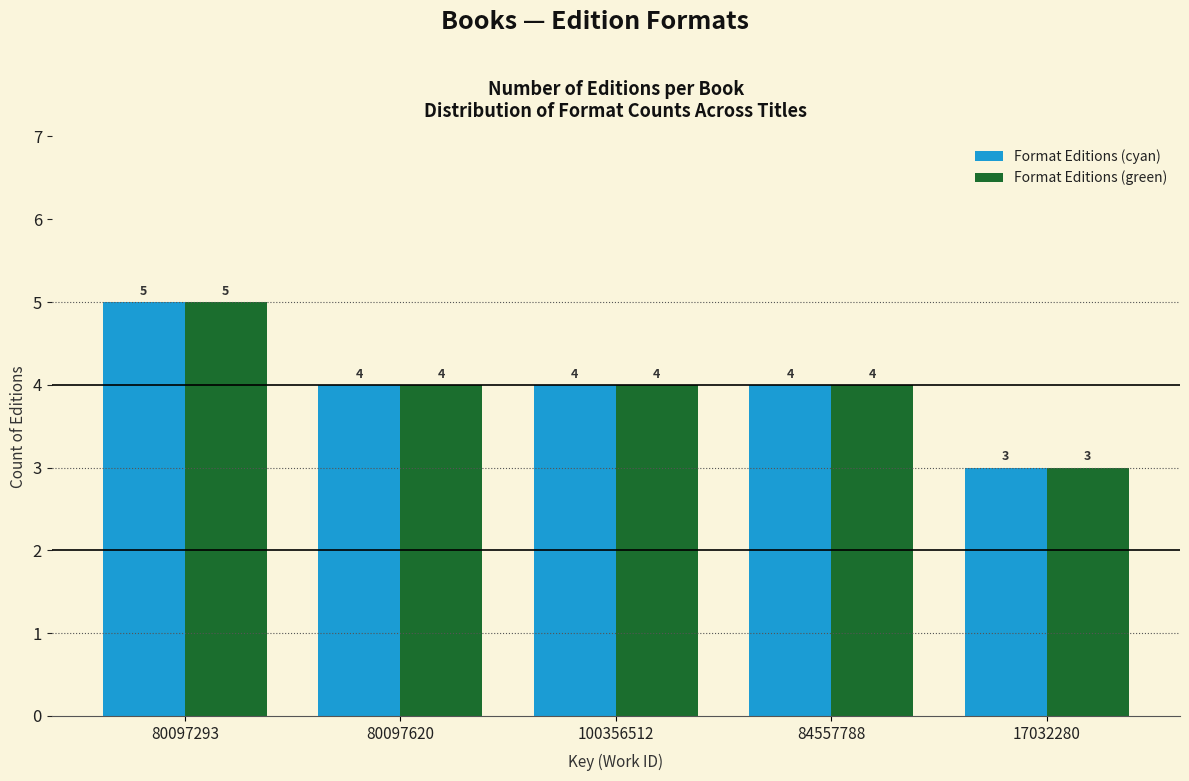

Reading left to right, what are all the values shown in this chart?

Format Editions (cyan): 5	4	4	4	3
Format Editions (green): 5	4	4	4	3